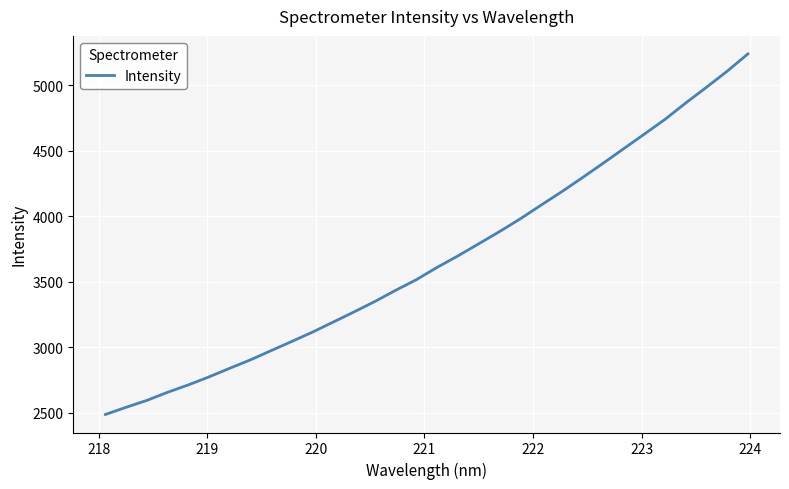

What is the difference between the maximum and minimum values?

2752.2